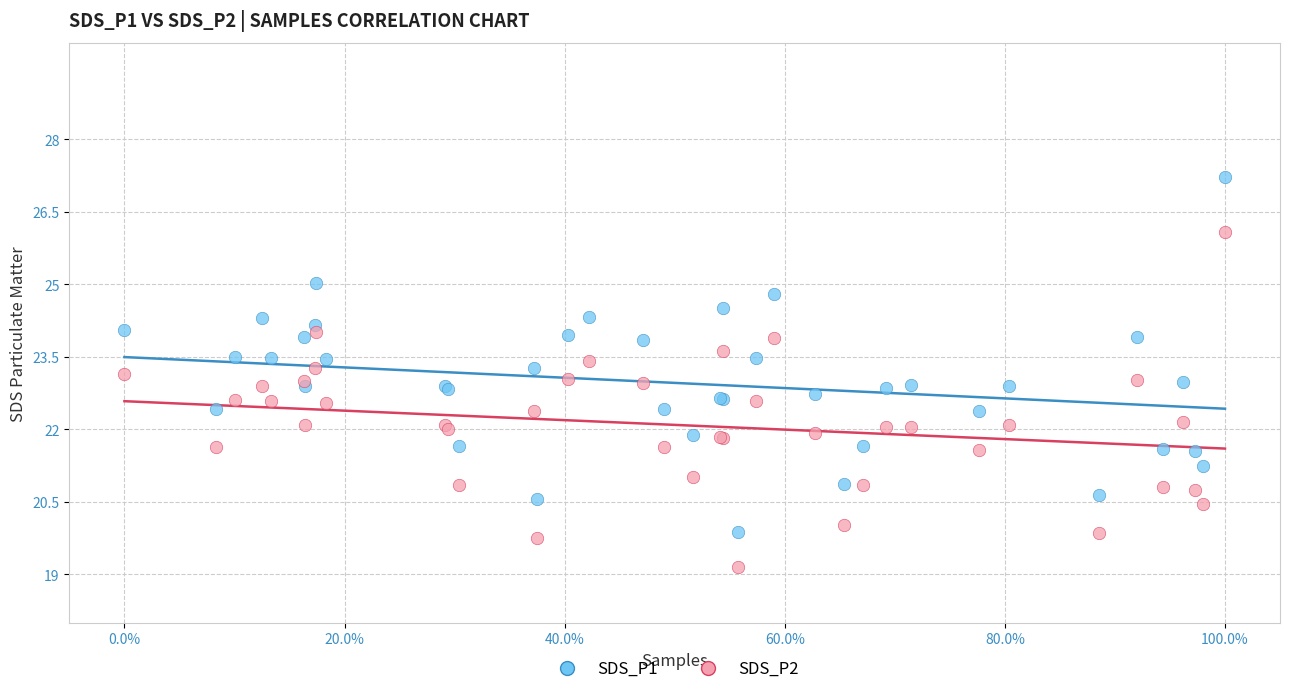

Which series has the widest spread of Y values?

SDS_P1